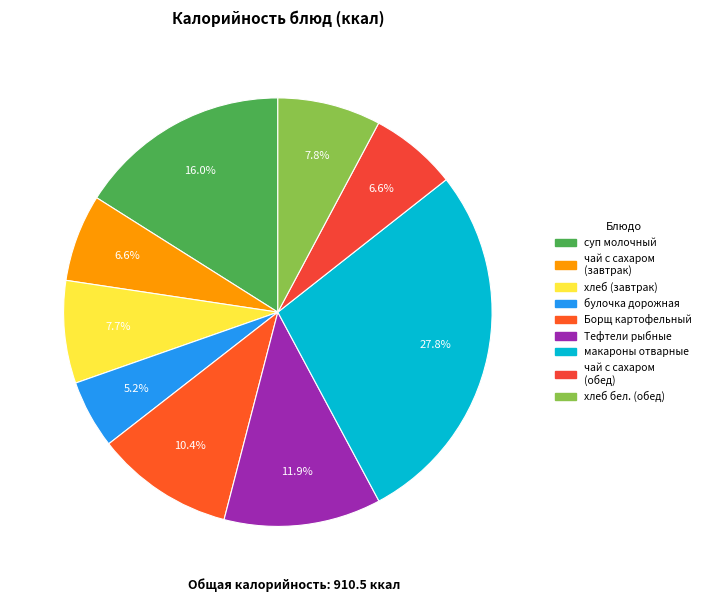

How many segments does this pie chart have?

9